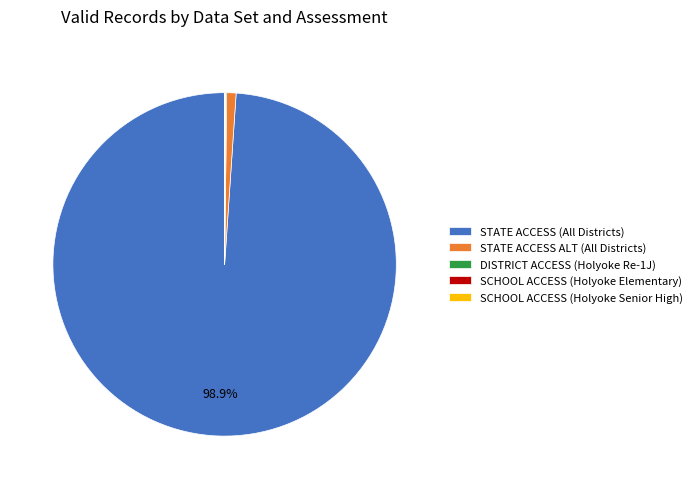

What portion of the pie excludes STATE ACCESS (All Districts)?

1.1%